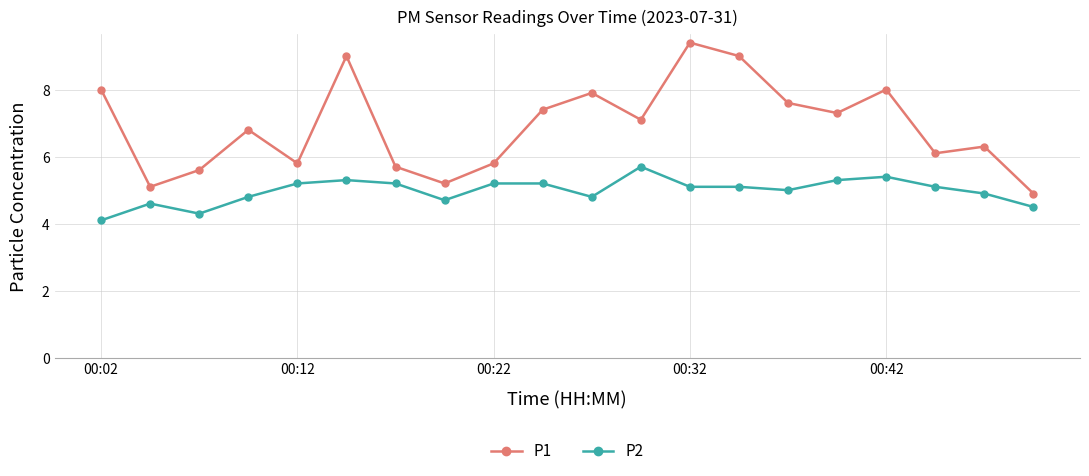

How many lines are shown in the chart?

2